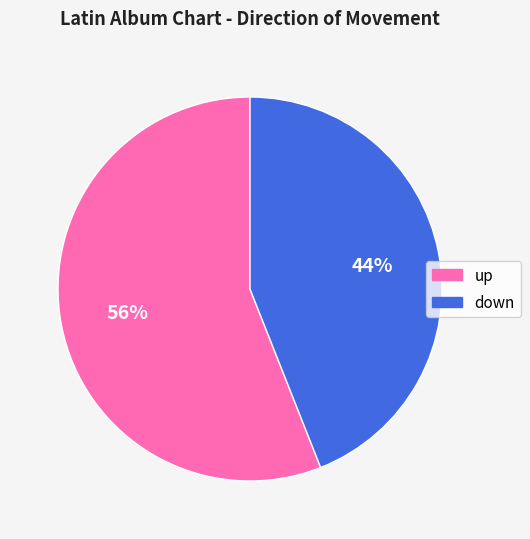

The up slice represents 56% of the pie. True or false?

True